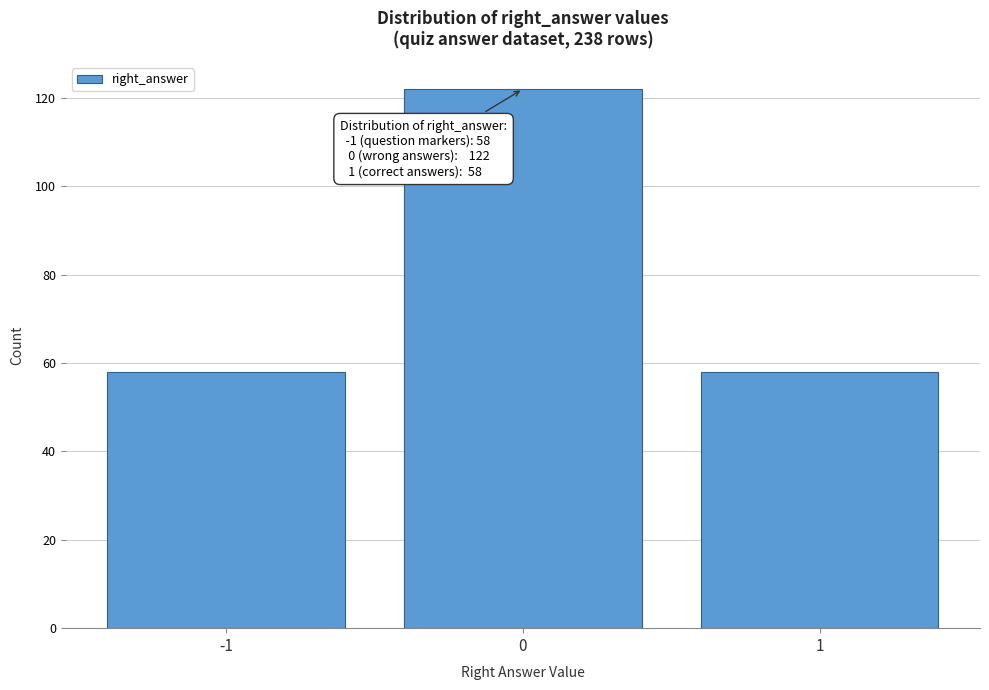

Reading left to right, list all the values displayed in this chart.

-1=58	0=122	1=58